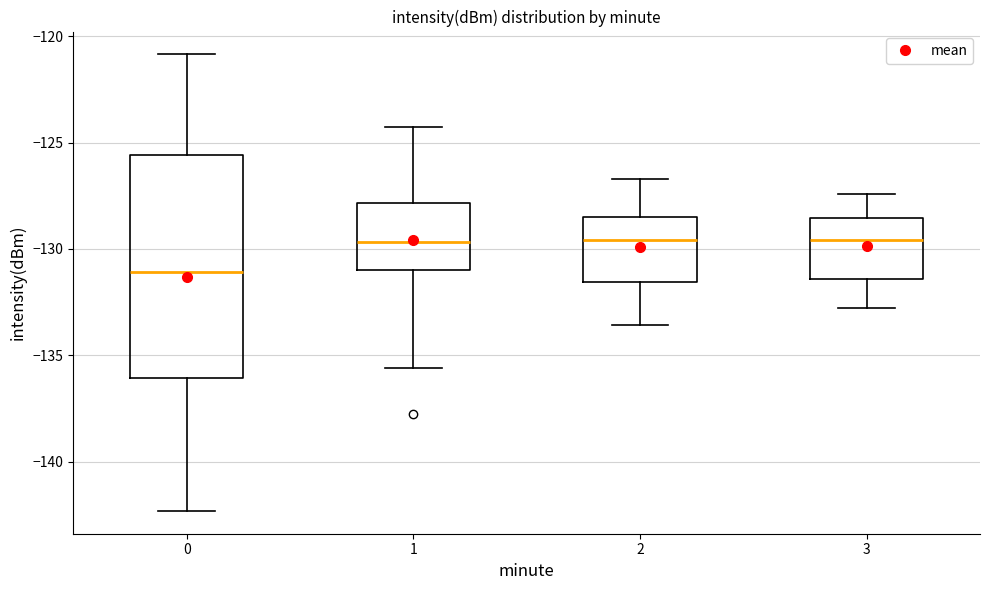

Which box is the tallest, from its lower edge to its upper edge?

0